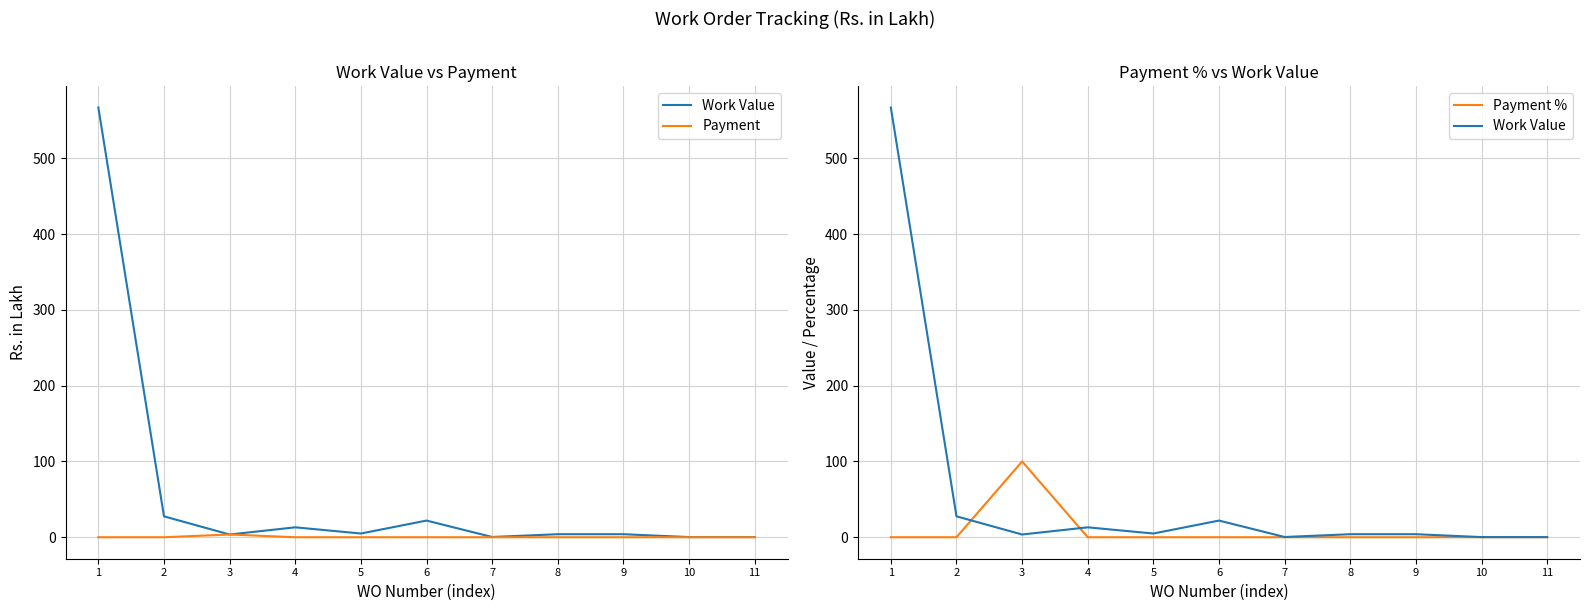

What is the maximum value shown in the chart?

567.0